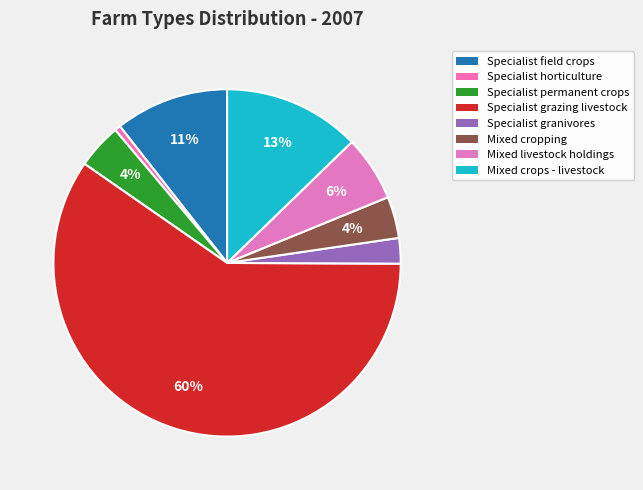

Does Specialist grazing livestock account for over 50% of the chart?

Yes